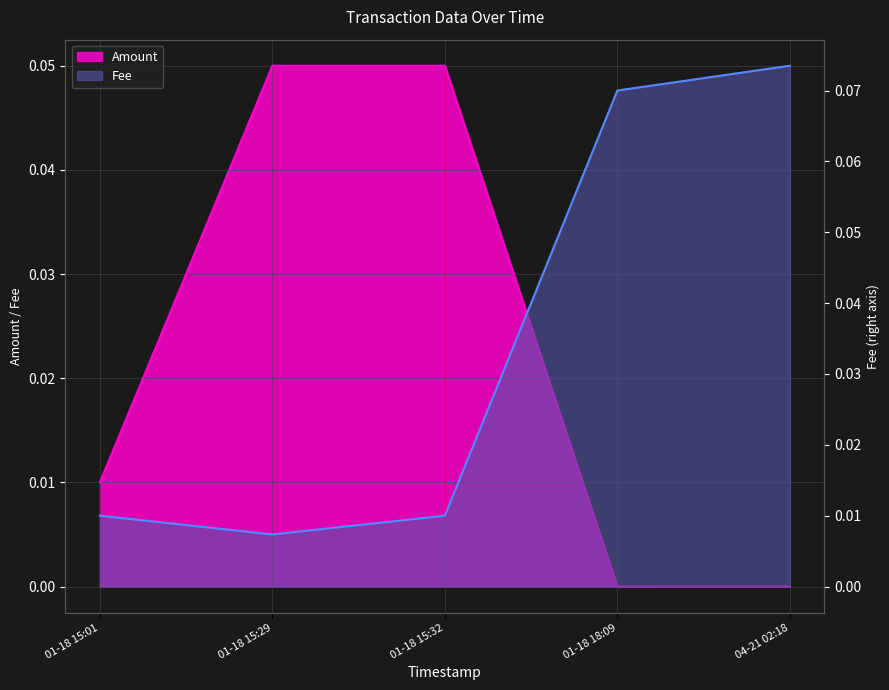

Reading left to right, transcribe all the data shown in this chart.

Amount: 0.0	0.1	0.1	0.0	0.0
Fee: 0.0	0.0	0.0	0.1	0.1